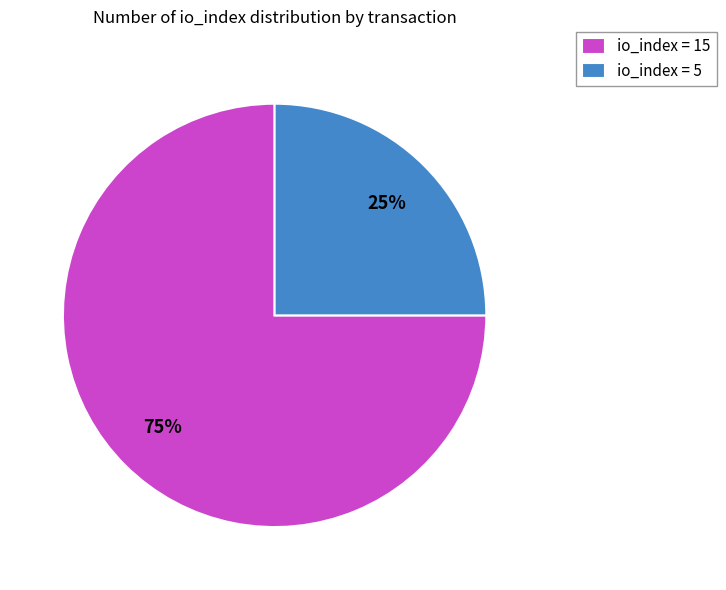

Which category has the smallest portion of the pie?

io_index = 5